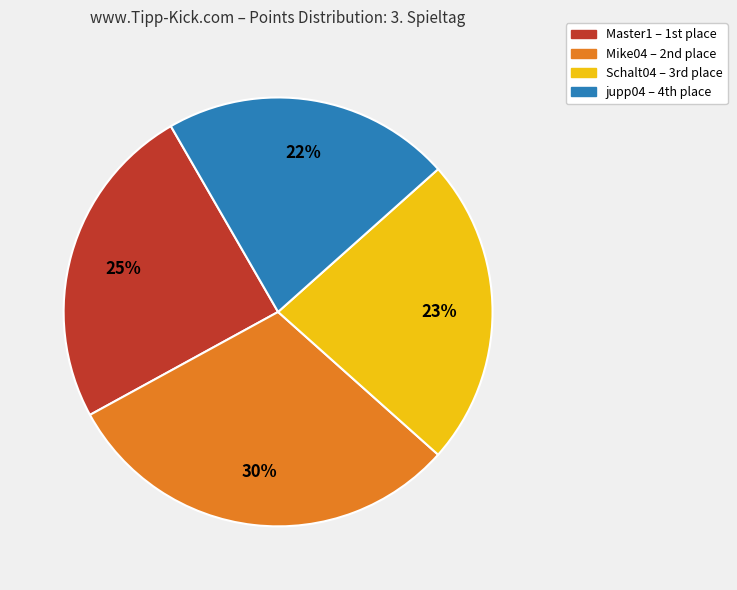

To the nearest percent, what is the average slice percentage?

25%